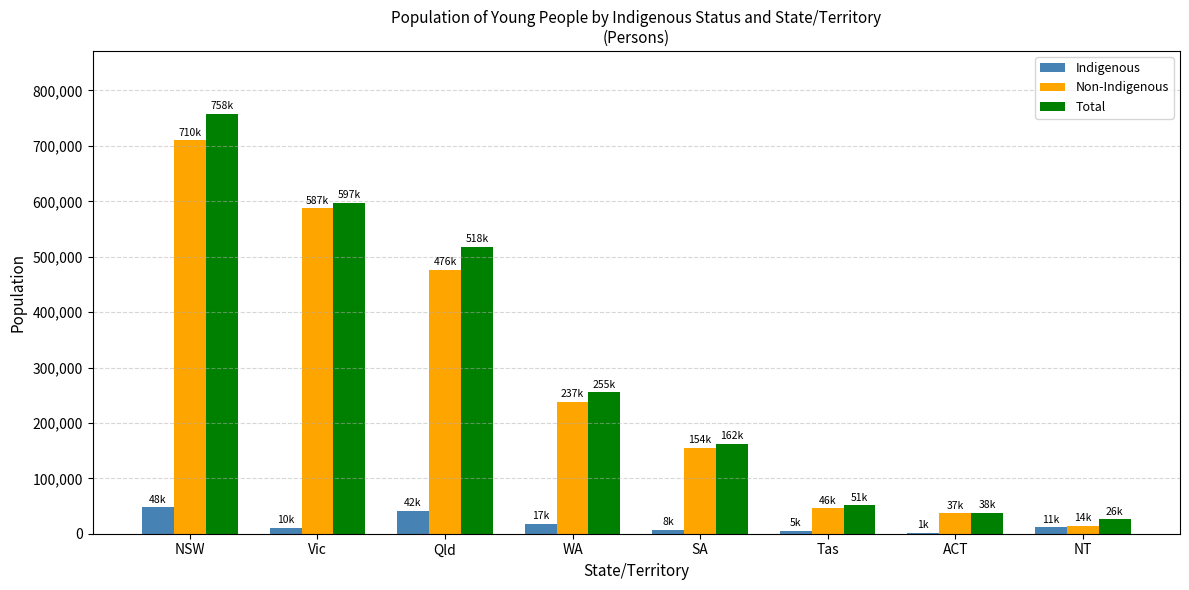

What is the difference between the Total values at Qld and ACT?

479898